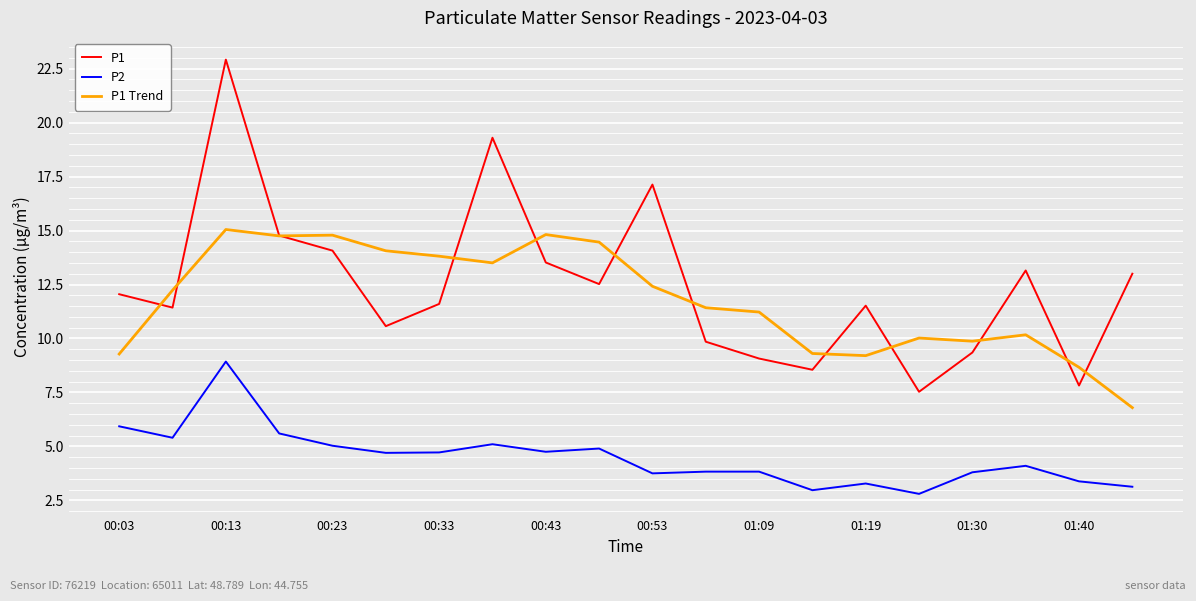

What is the maximum value for P1 Trend?

15.0